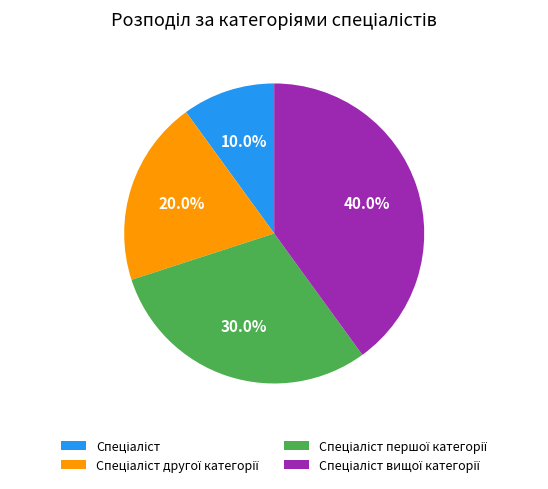

Does any single category account for the majority?

No